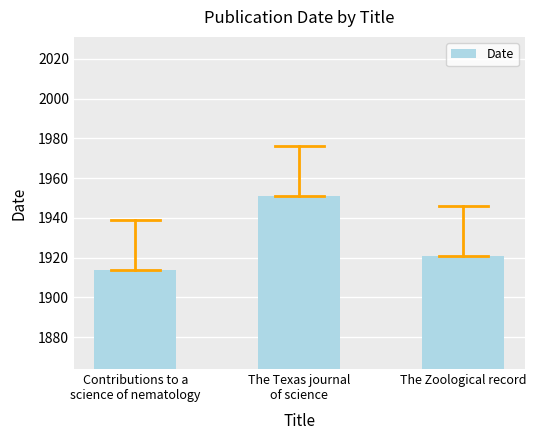

What is the difference between the maximum and minimum values?

37